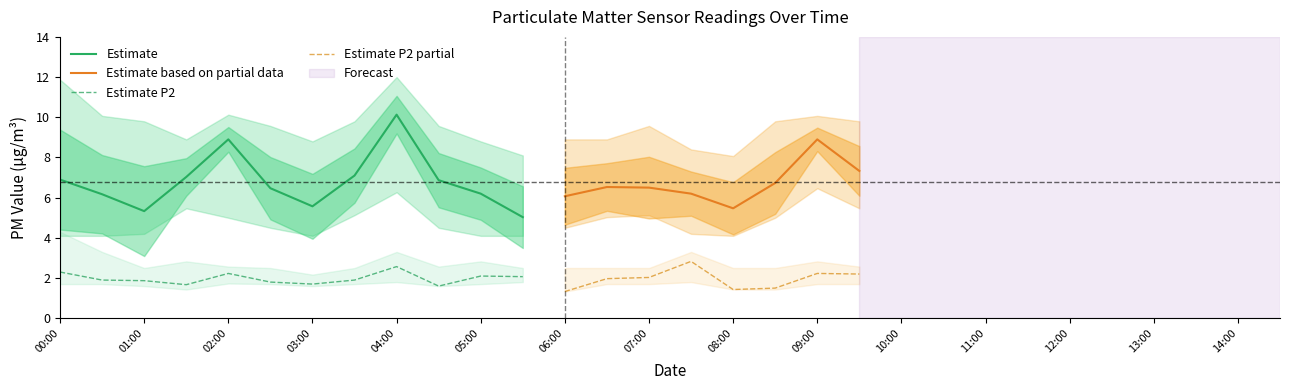

Is it true that P1 equals 9.3 at 05:00?

False